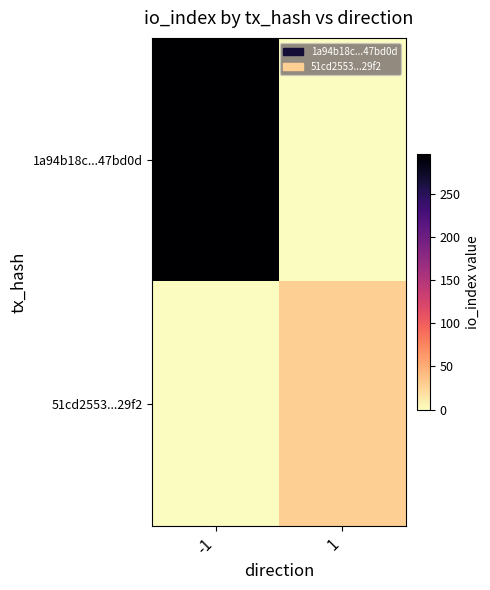

Between -1 and 1, which series saw the biggest shift?

1a94b18c...47bd0d